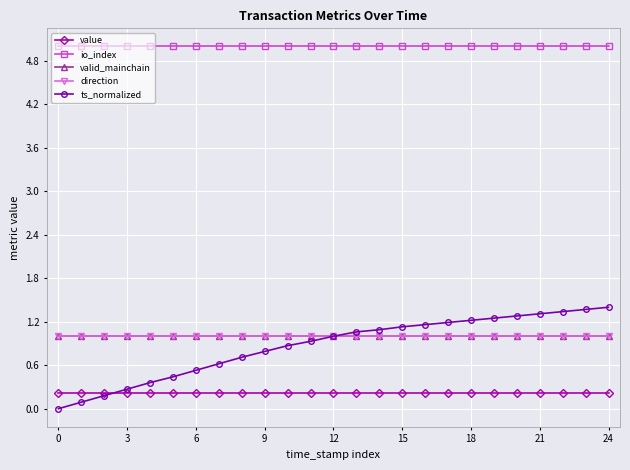

True or false: value has more than 1 points higher than both neighbors.

False